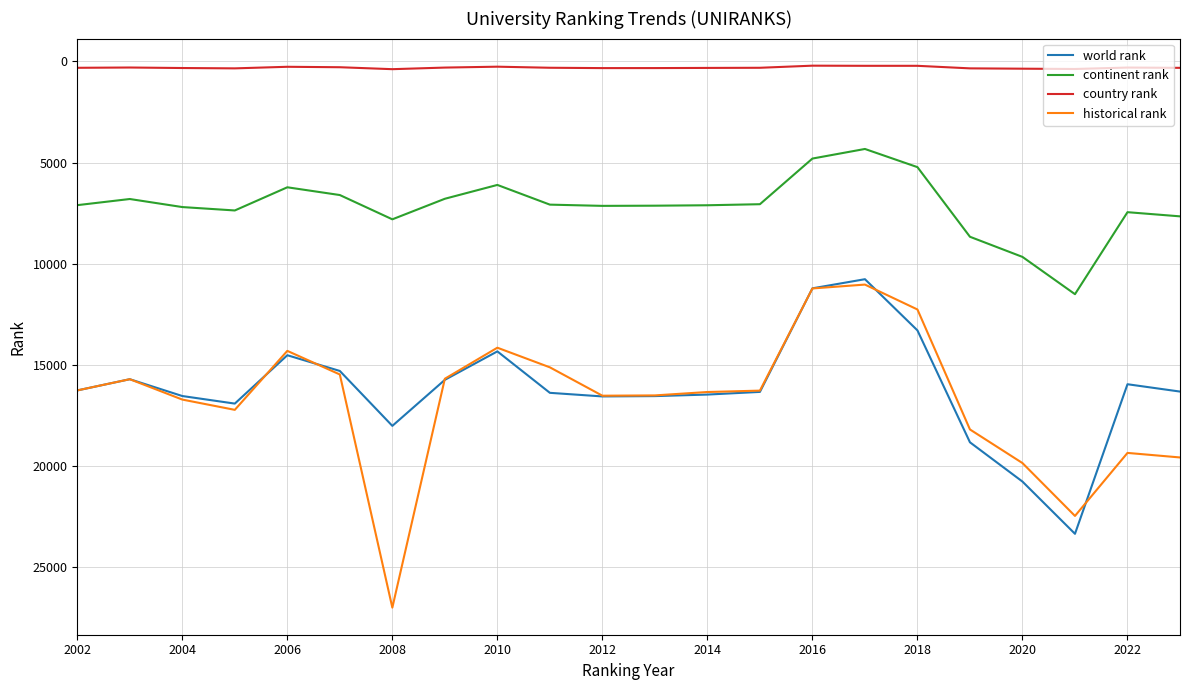

What are all the series names shown in the legend?

world rank, continent rank, country rank, historical rank